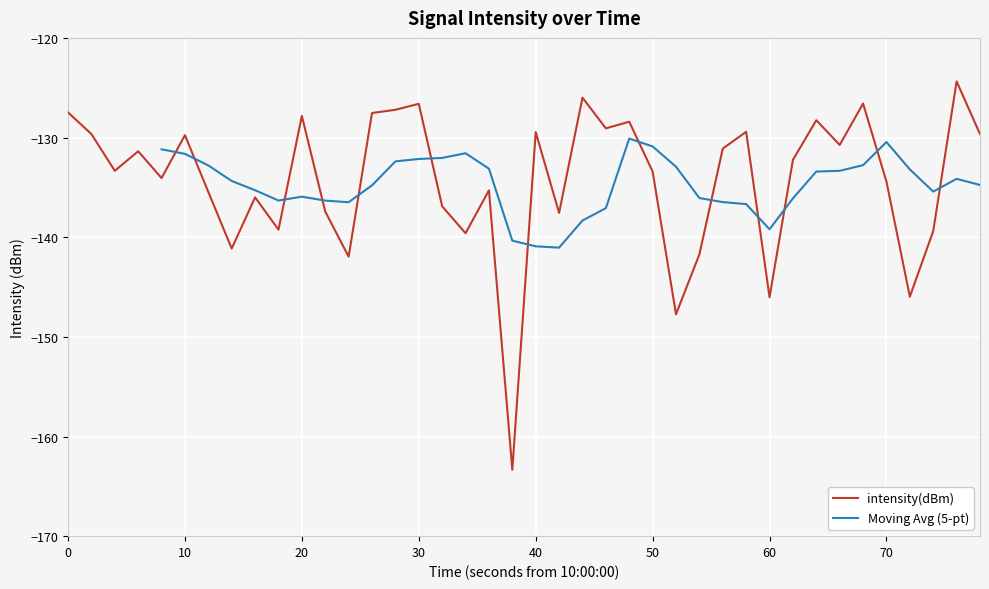

What is the sum of all values?

-5372.8